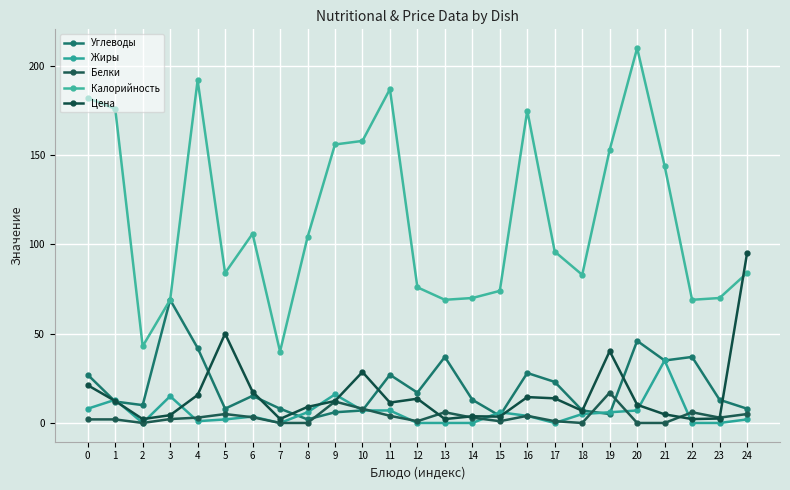

How many lines are shown in the chart?

5